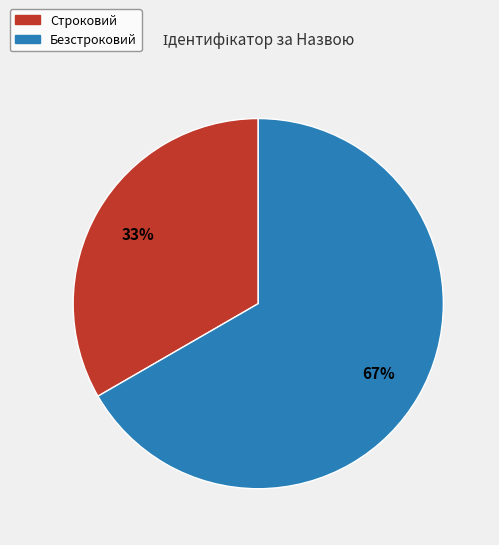

Rank the categories by value from highest to lowest.

Безстроковий, Строковий